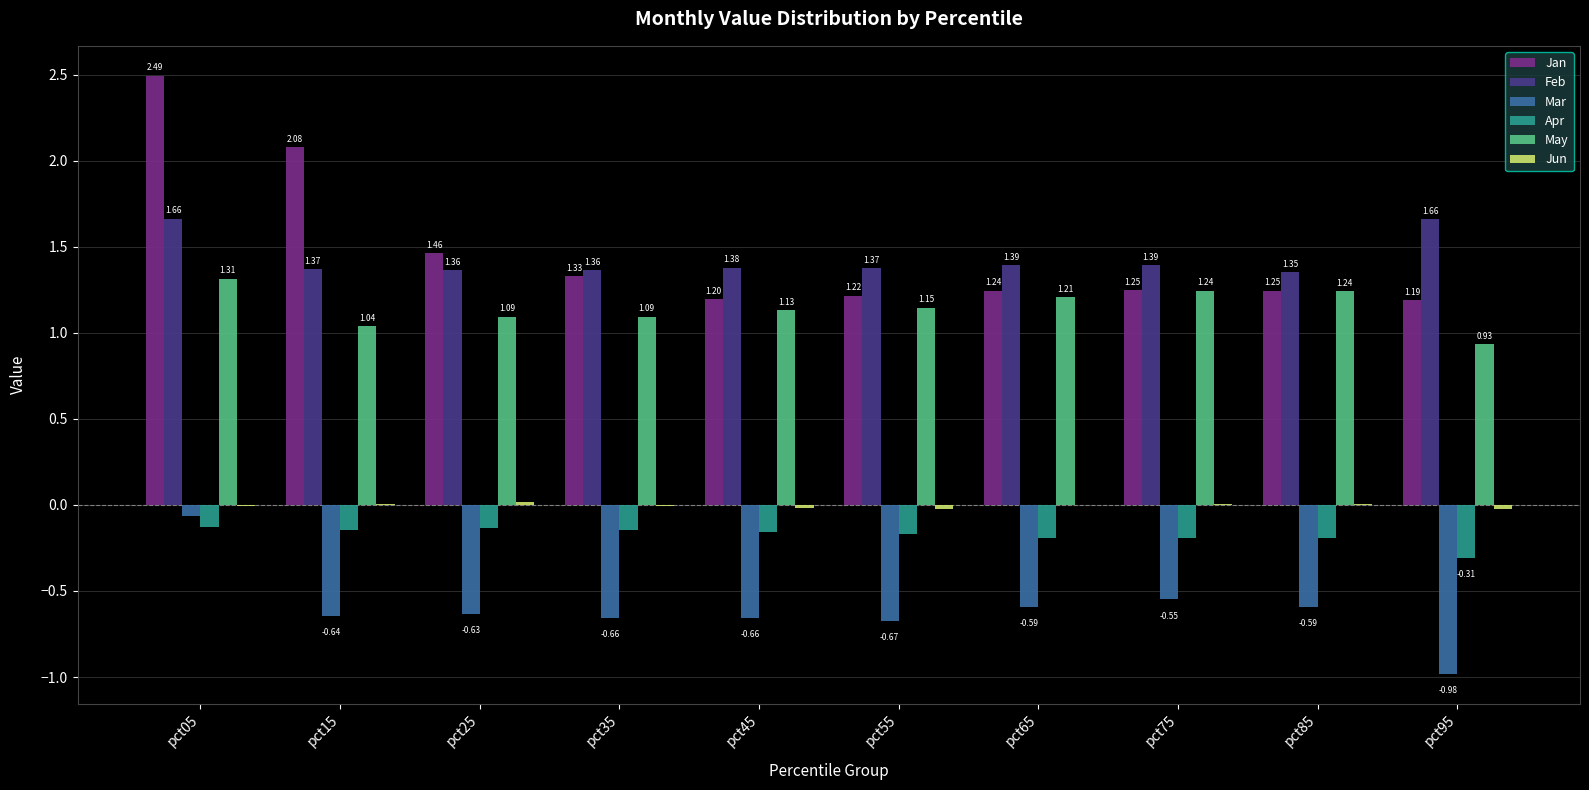

Which series has the largest total across all categories?

Jan